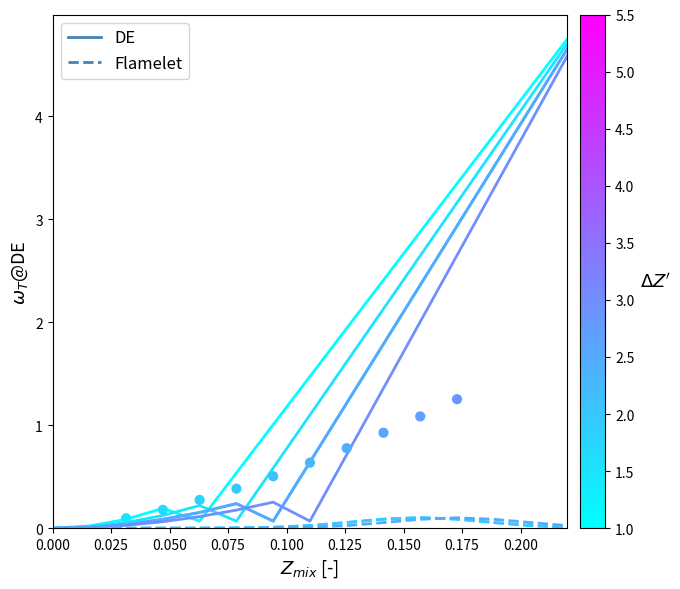

What is the change in value from 0.050 to 0.125?

+0.4